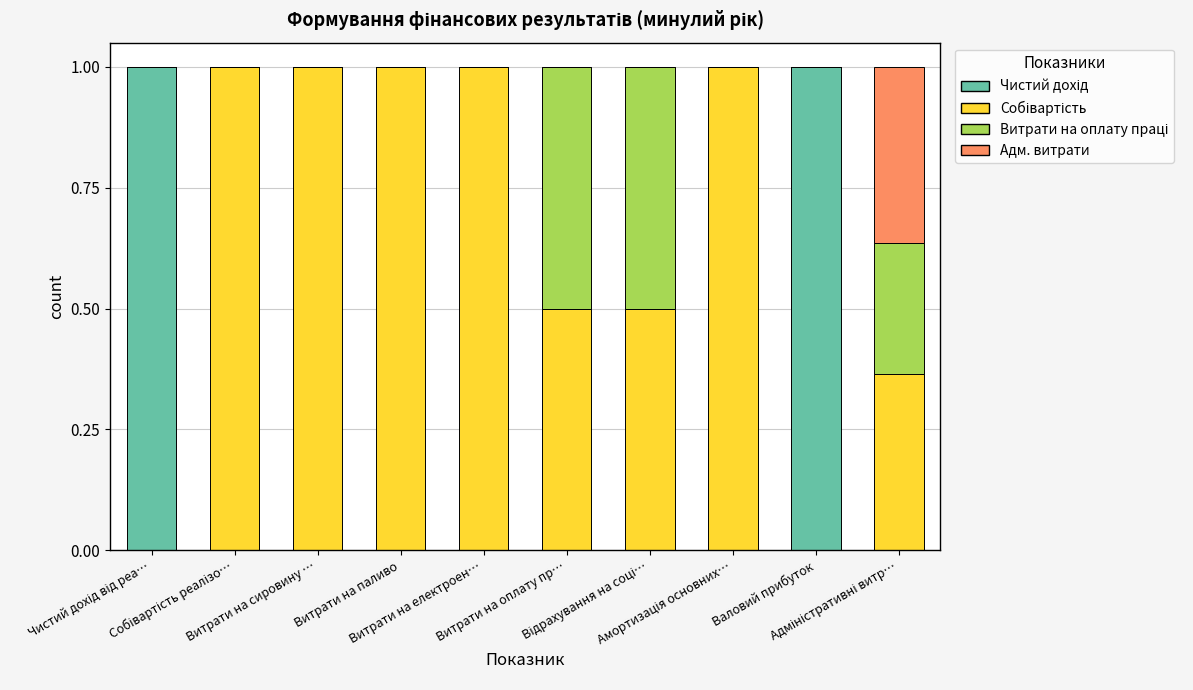

What is the sum of all Чистий дохід values?

2.0